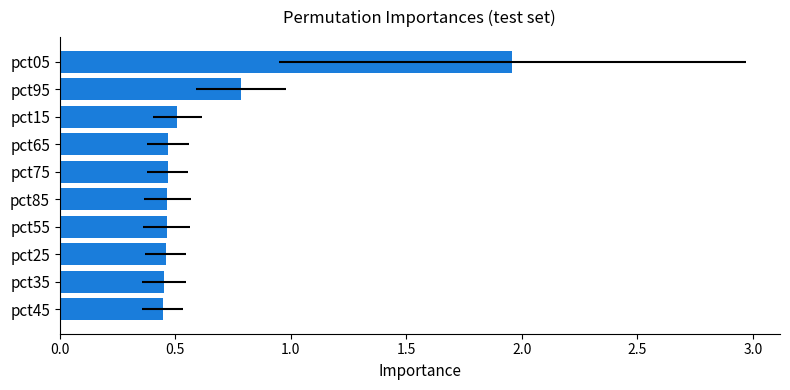

How many distinct data groups are displayed?

1